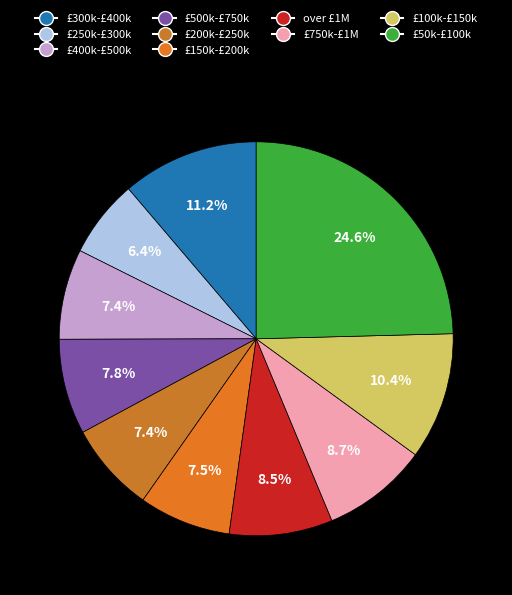

Count the number of slices in the pie.

10